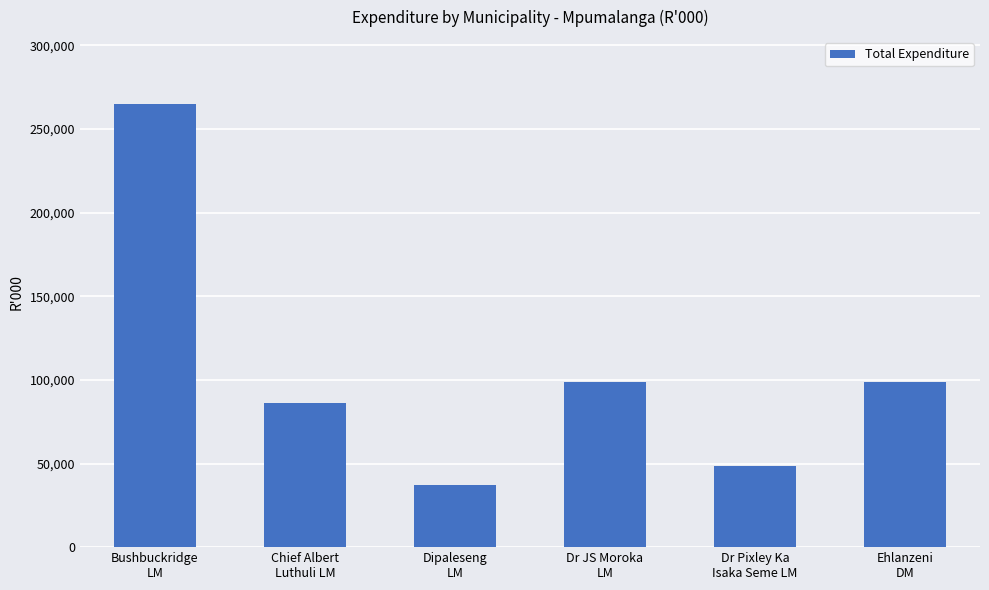

How many values are below 98741?

3